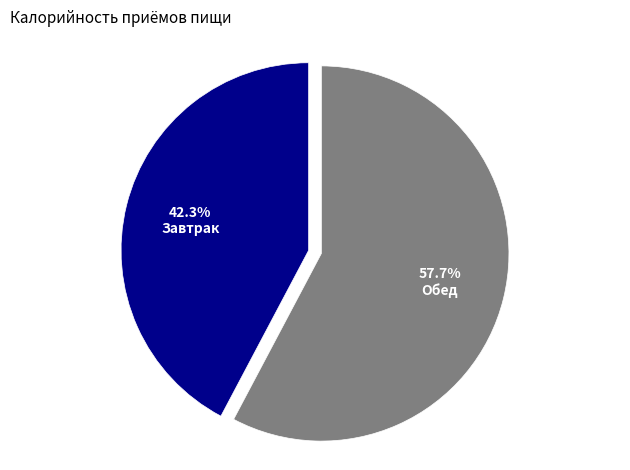

Which has a higher value, Обед or Завтрак?

Обед